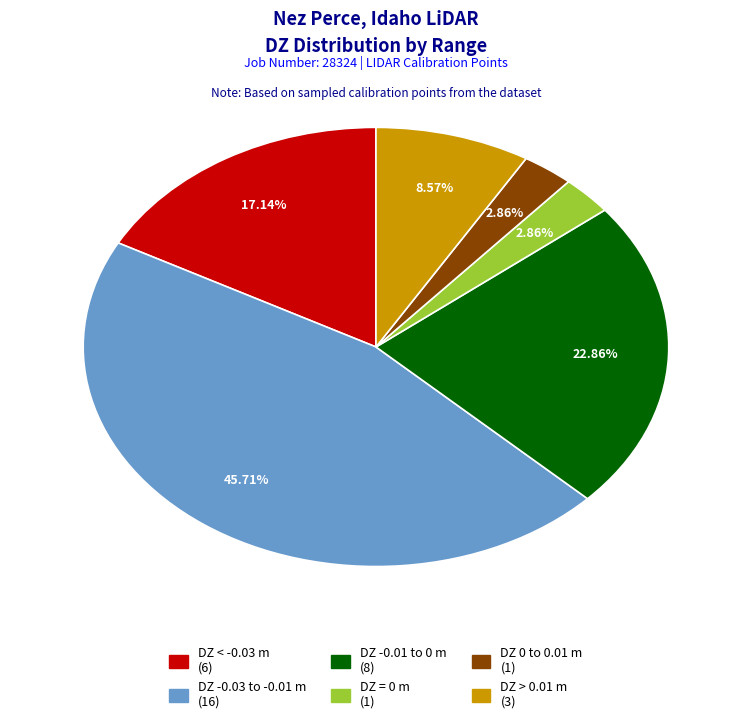

Is there any slice that represents more than half of the pie?

No